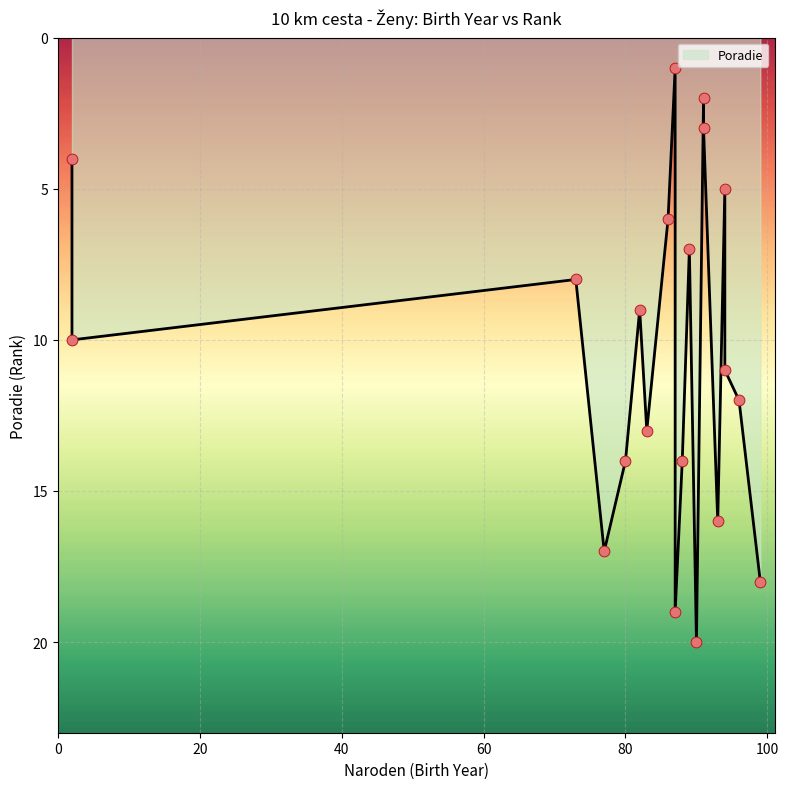

What is the change in value from 94 to 88?

+9